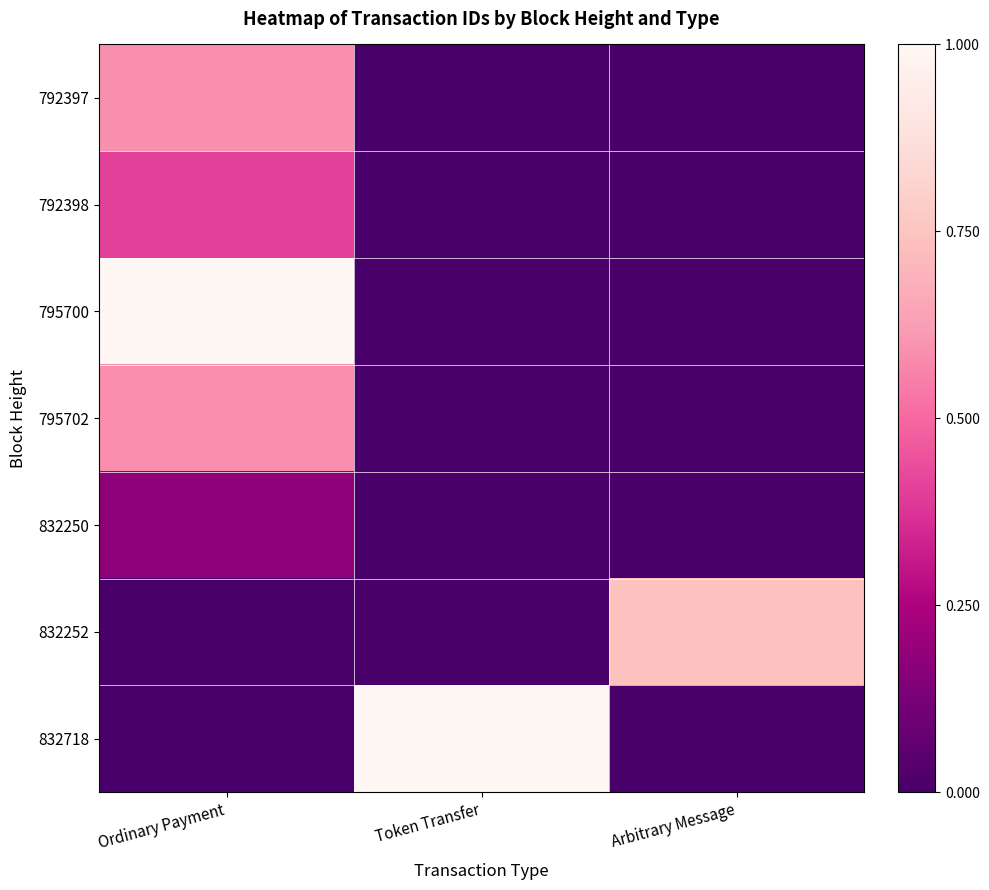

What is the total value across all series at Arbitrary Message?

0.7